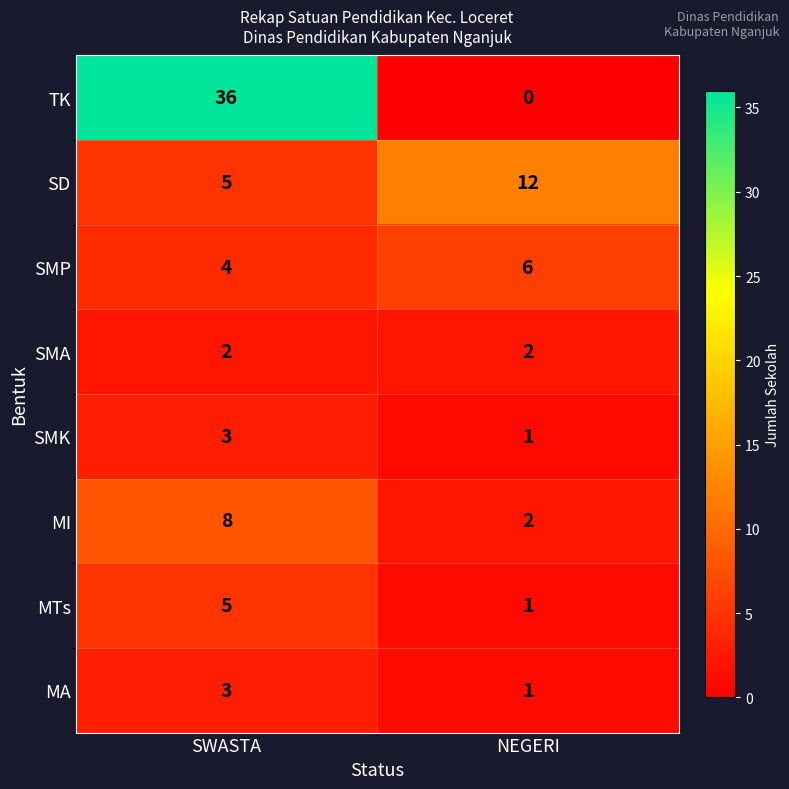

Which series changed the most between SWASTA and NEGERI?

TK